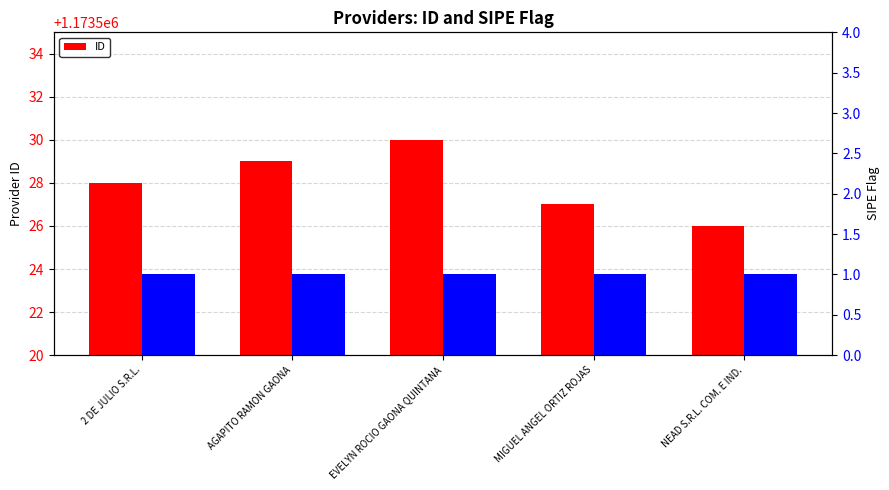

Does the chart contain any negative values?

No